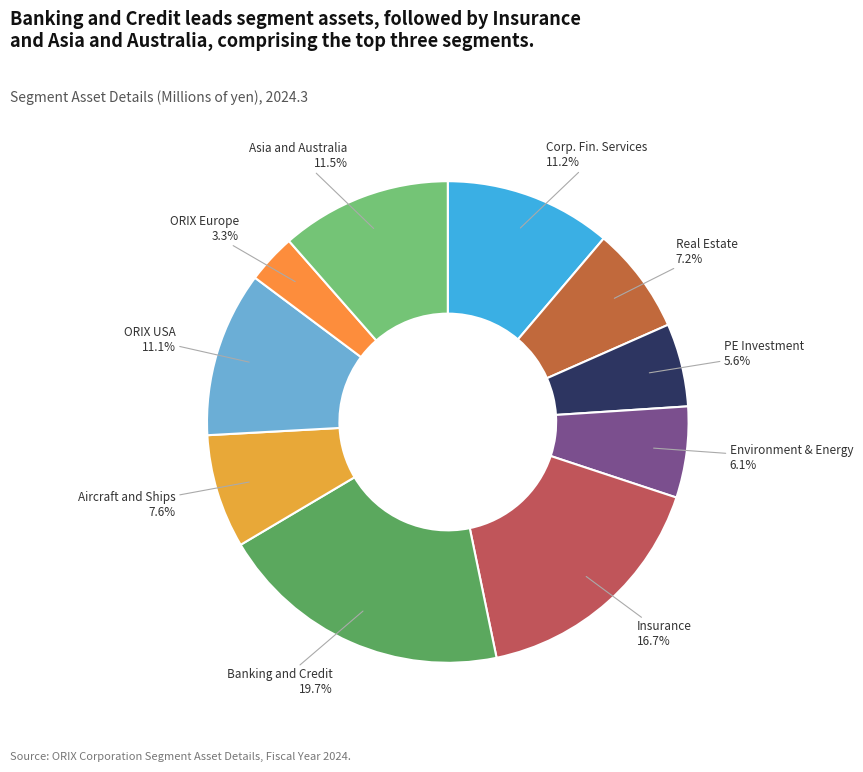

Is there a majority slice in this chart?

No